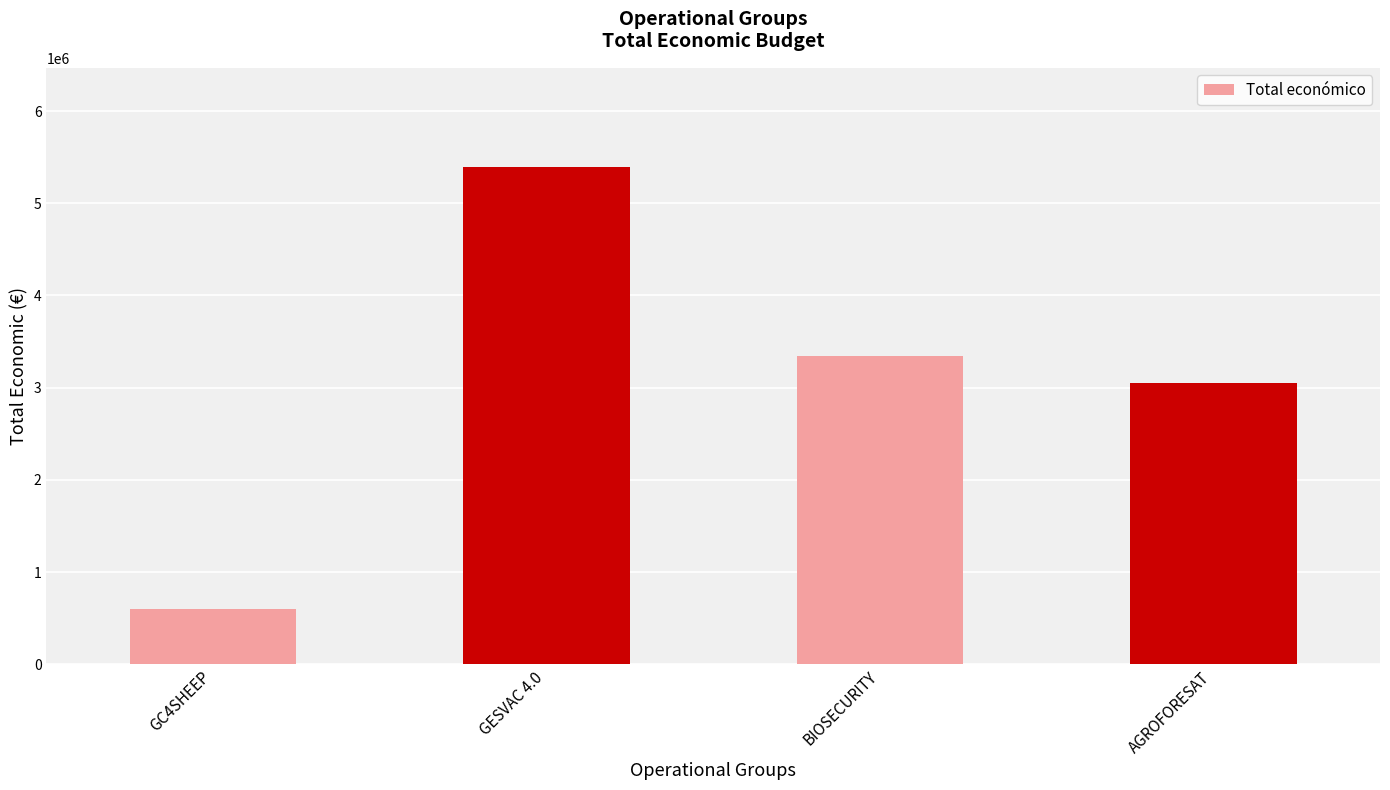

How many series are shown in this chart?

1